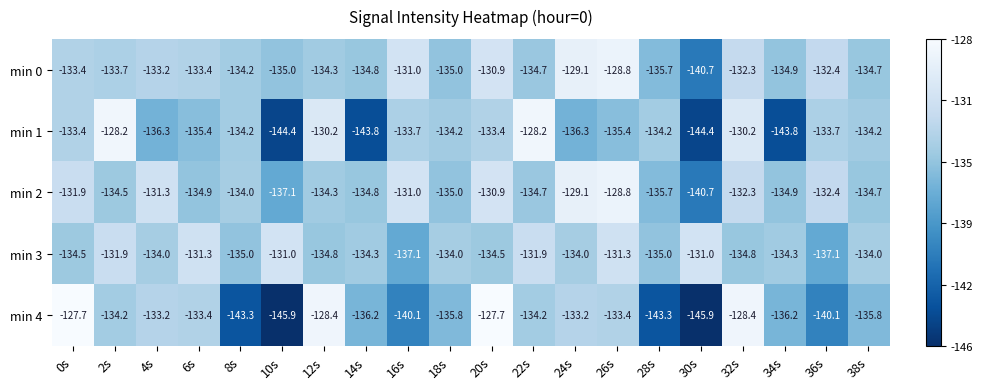

Where does the min 4 series first go above -134?

0s